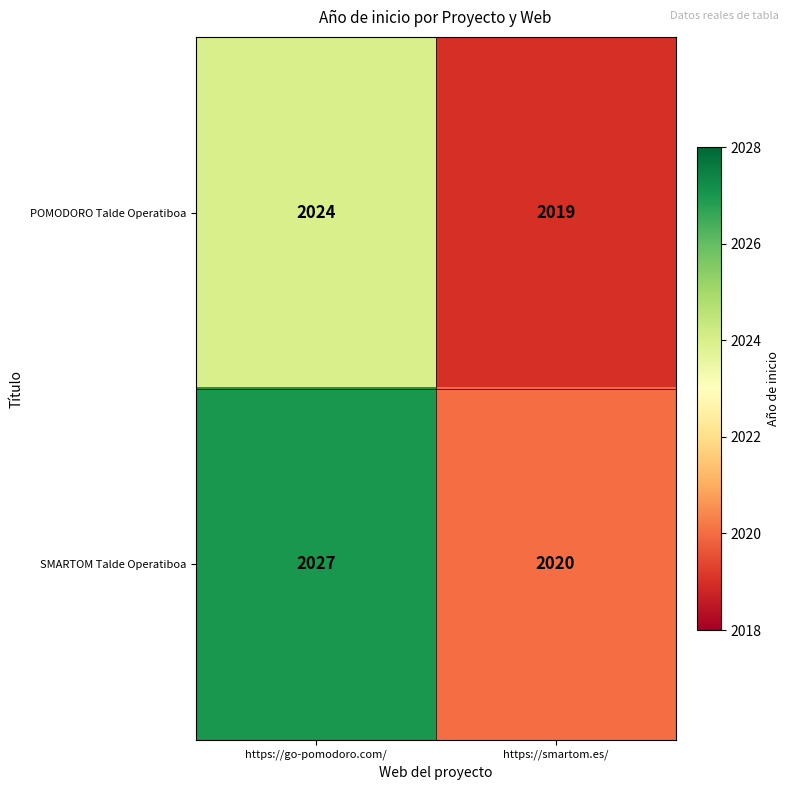

What is the sum of all SMARTOM Talde Operatiboa values?

4047